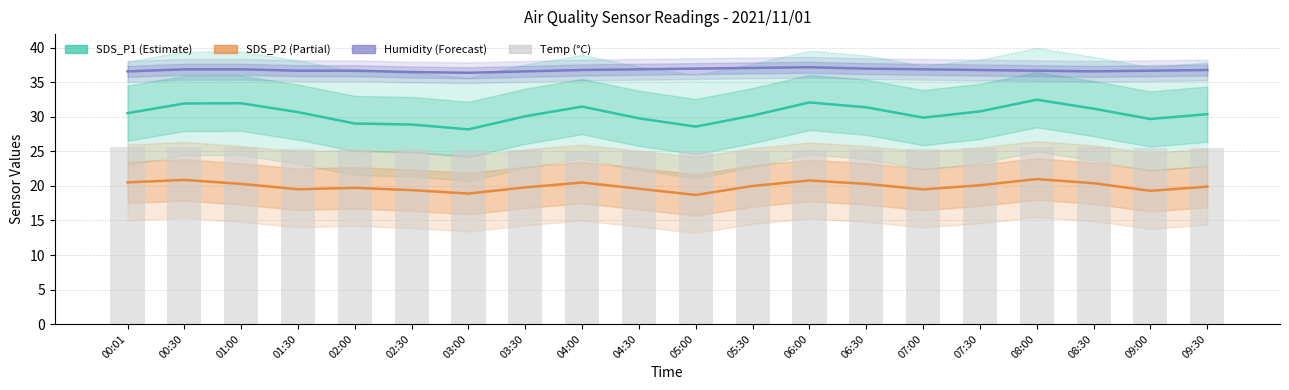

Which series has the widest spread of values?

SDS_P1 (Estimate)